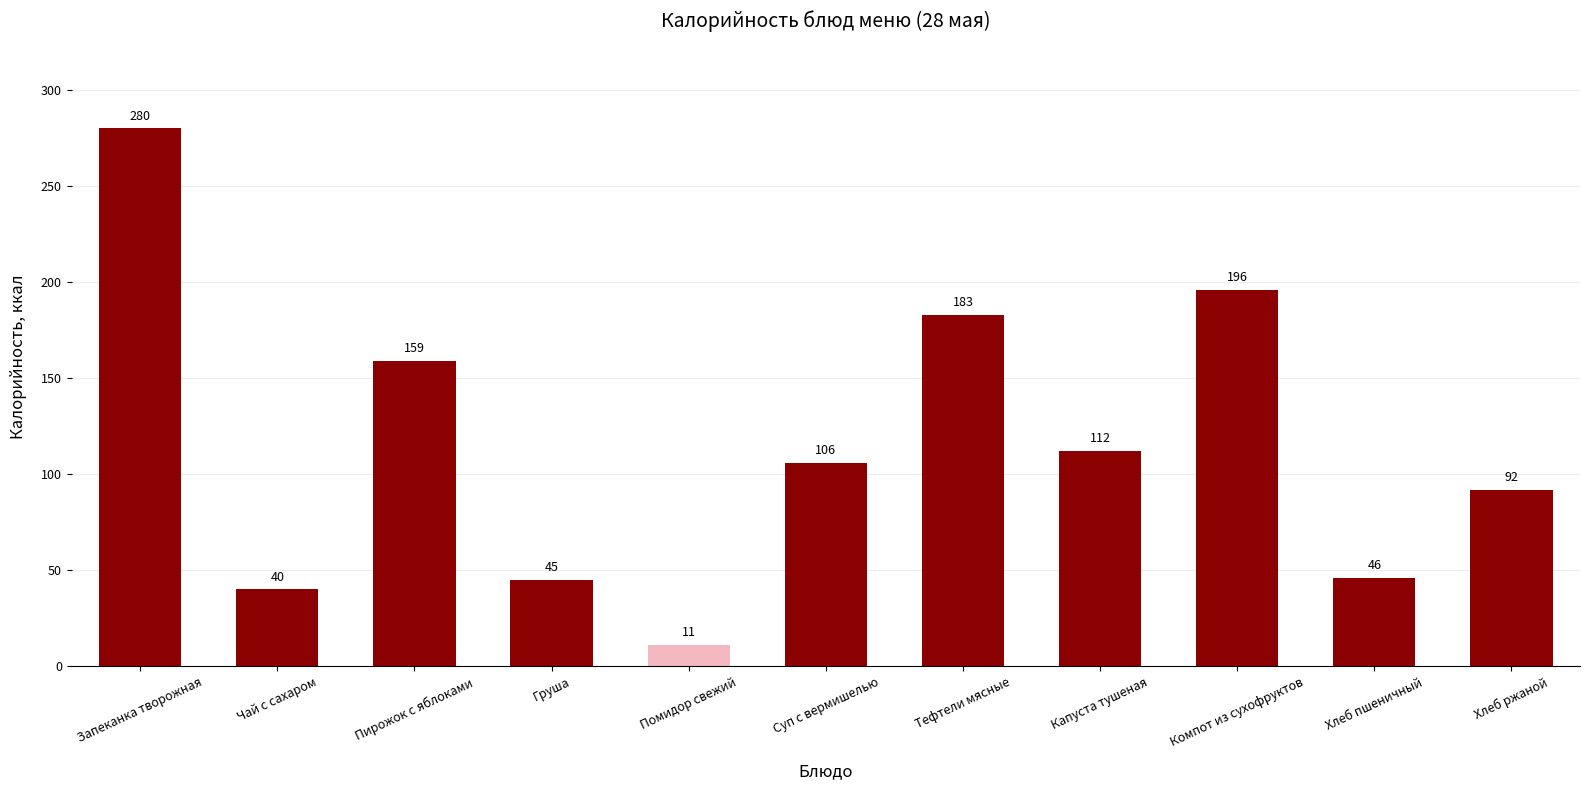

Does the chart contain any negative values?

No